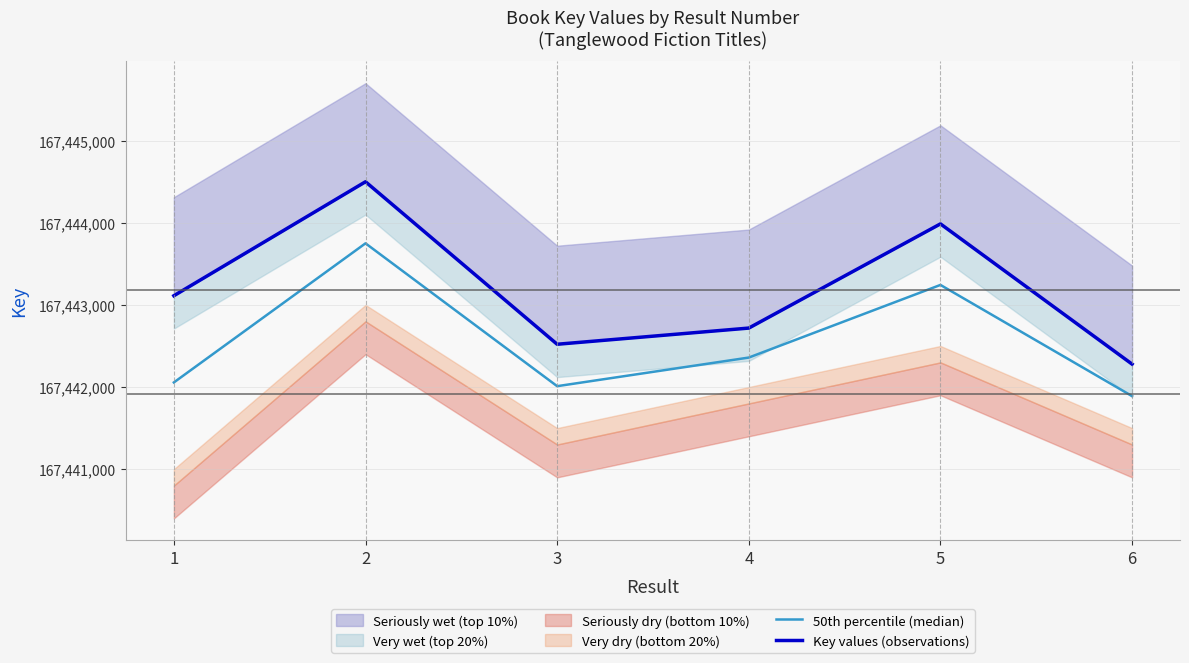

Rank the series at 5 from lowest to highest value.

50th percentile (median), Key values (observations)